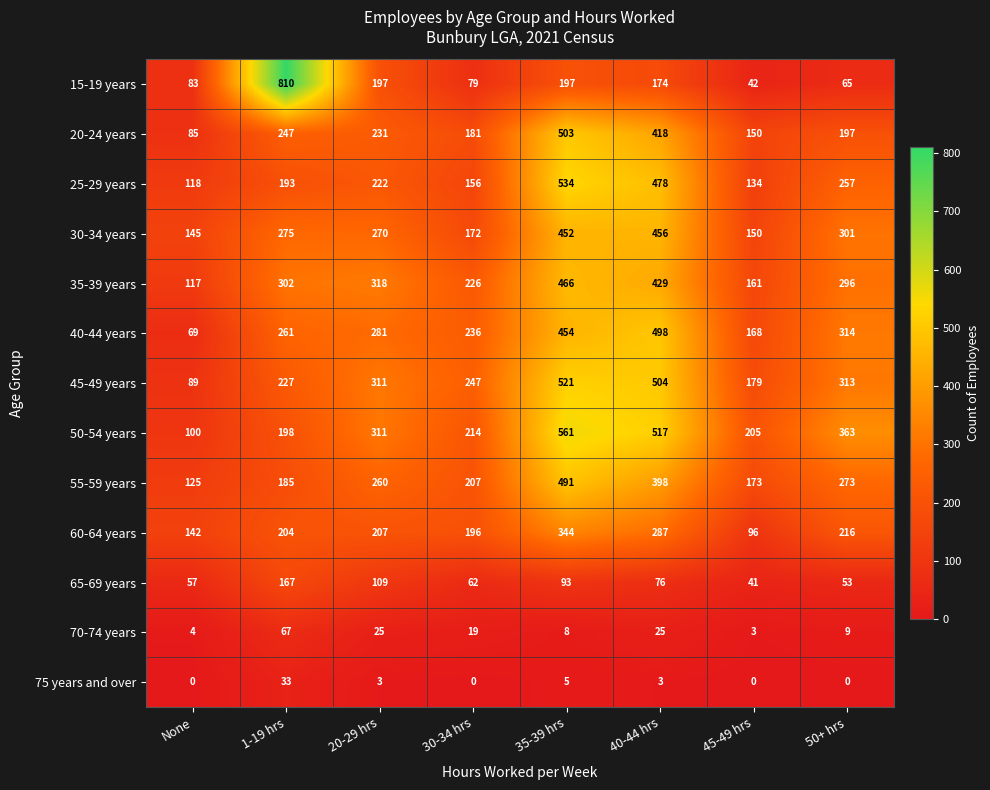

Between 20-29 hrs and 30-34 hrs, which series saw the biggest shift?

15-19 years